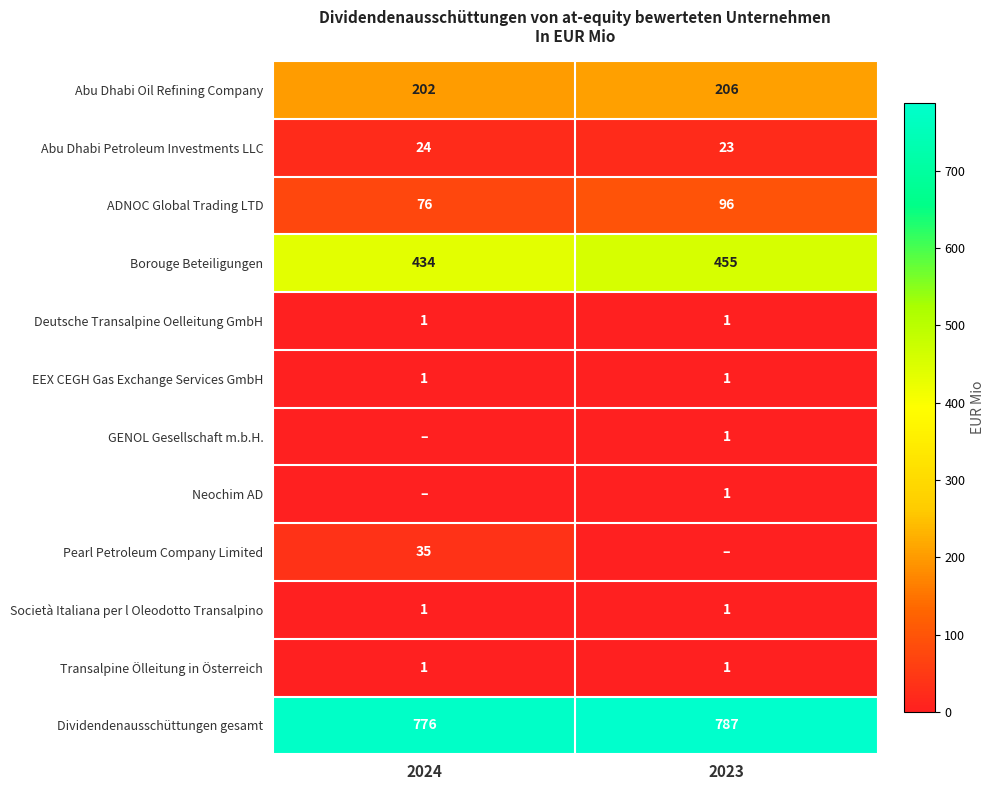

True or false: Deutsche Transalpine Oelleitung GmbH has a value of 1 at 2023.

True